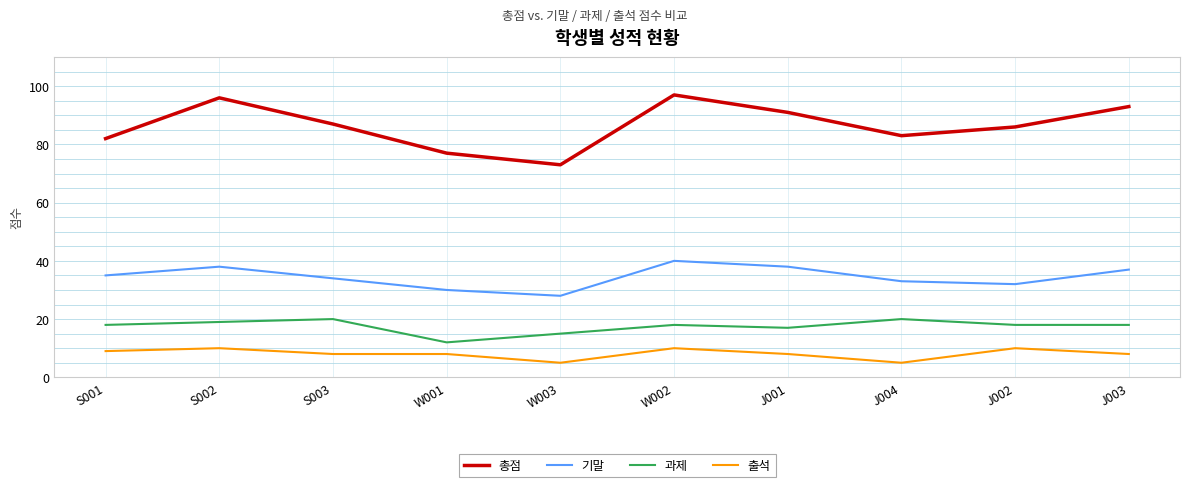

At how many categories does at least one series exceed 21?

10